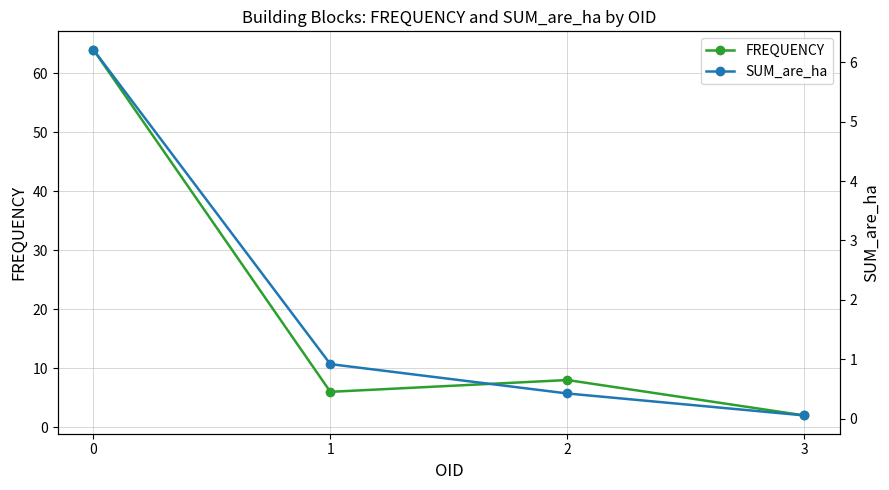

What are all the series names shown in the legend?

FREQUENCY, SUM_are_ha